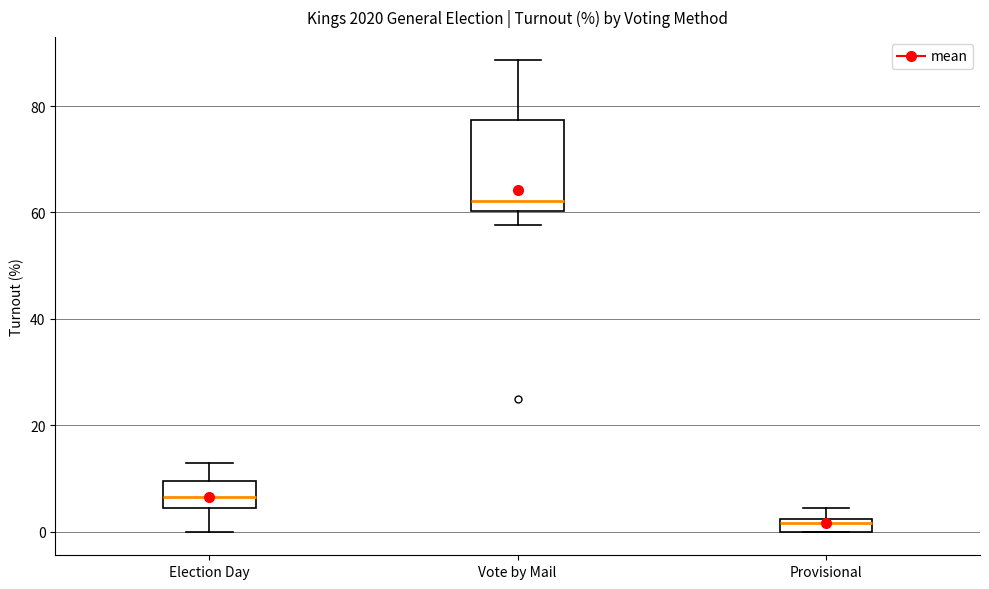

Comparing the boxes themselves (not the whiskers), which one is the tallest?

Vote by Mail